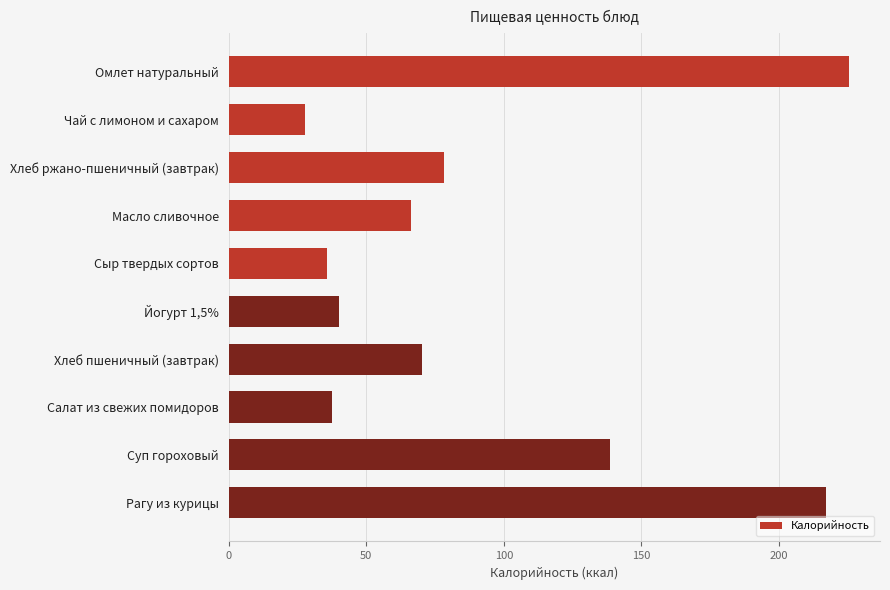

Reading bottom to top, extract all data points from this chart.

217.3	138.7	37.5	70.3	40.1	35.8	66.1	78.2	27.9	225.5